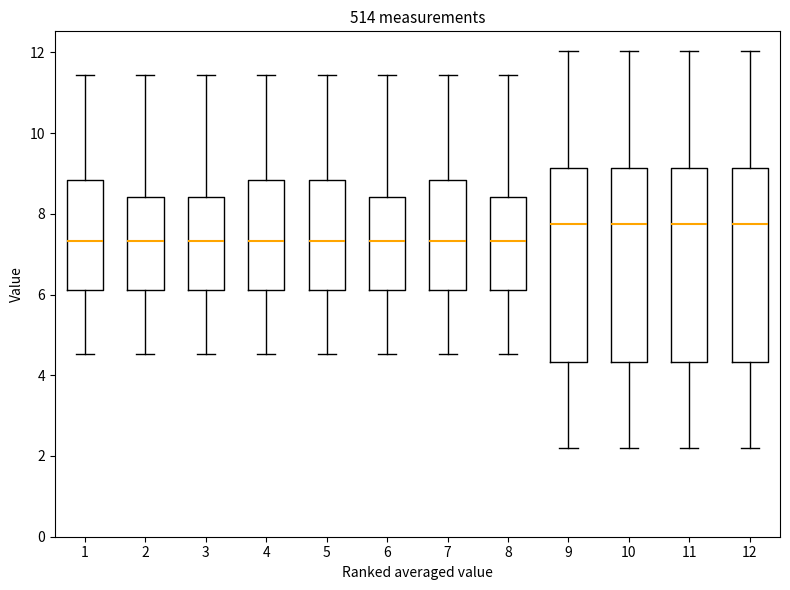

Where does the median line of the box at x = 2 sit on the y-axis? The values are not printed on the chart, so give them approximately, as read against the axis.

7.4